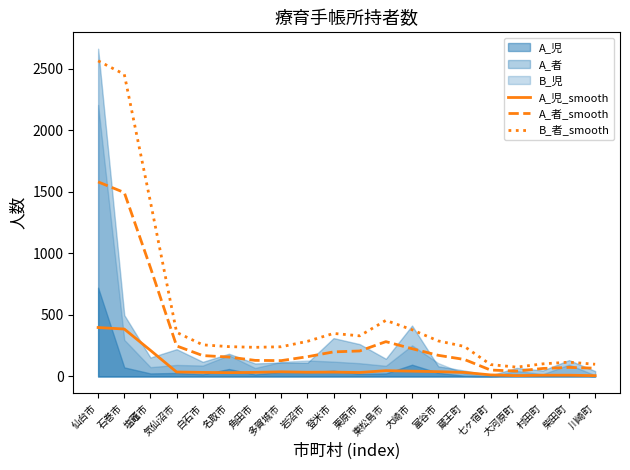

Which series has the largest total across all categories?

B_者_smooth